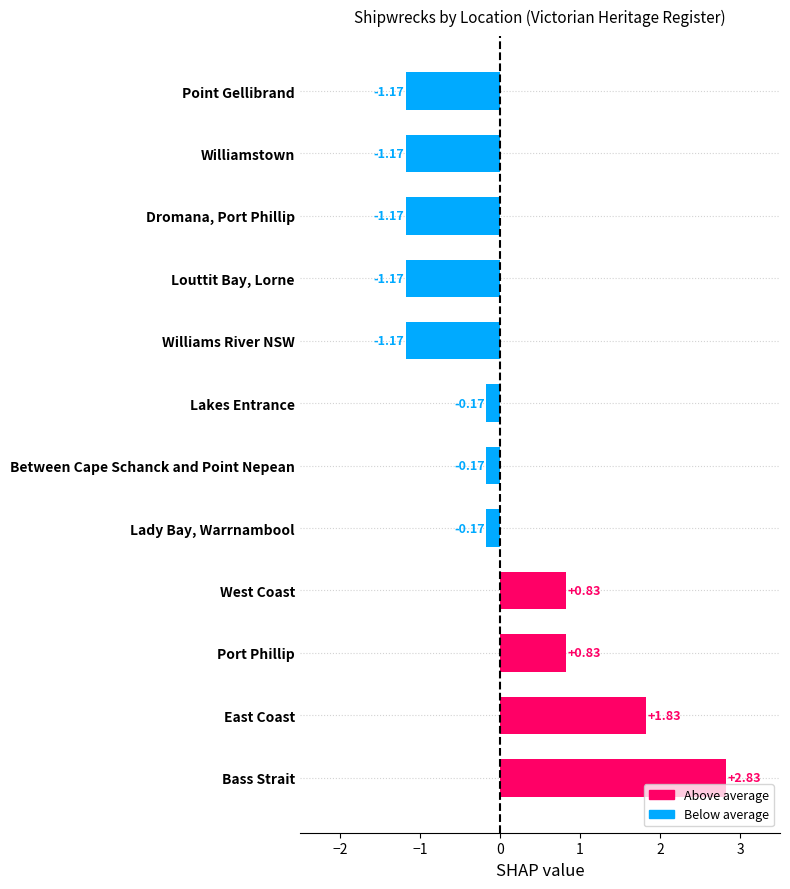

How many bars are there in total?

12